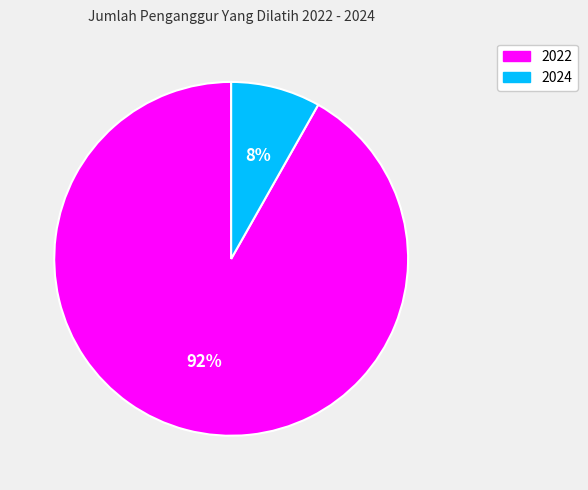

Is the sum of 2022 and 2024 greater than half?

Yes